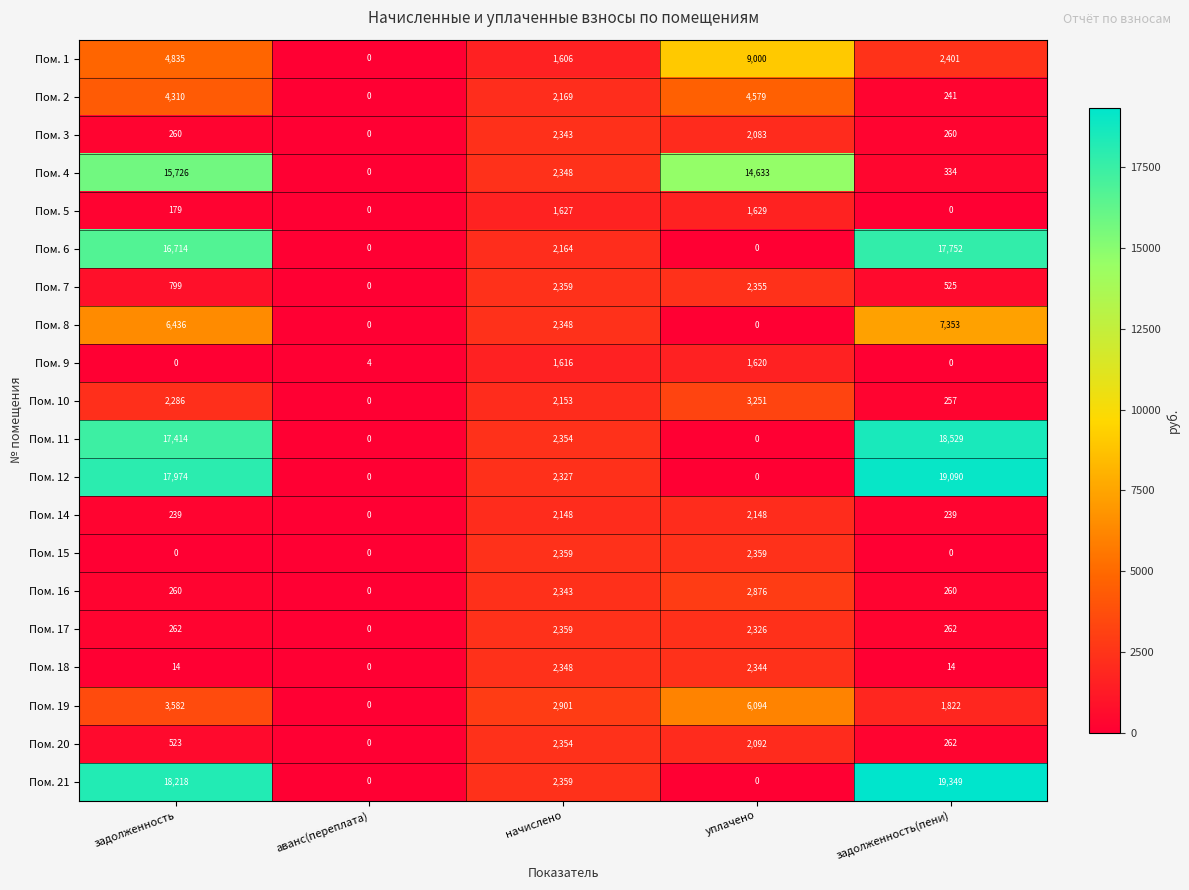

How many Пом. 3 values are between 260 and 2083?

3